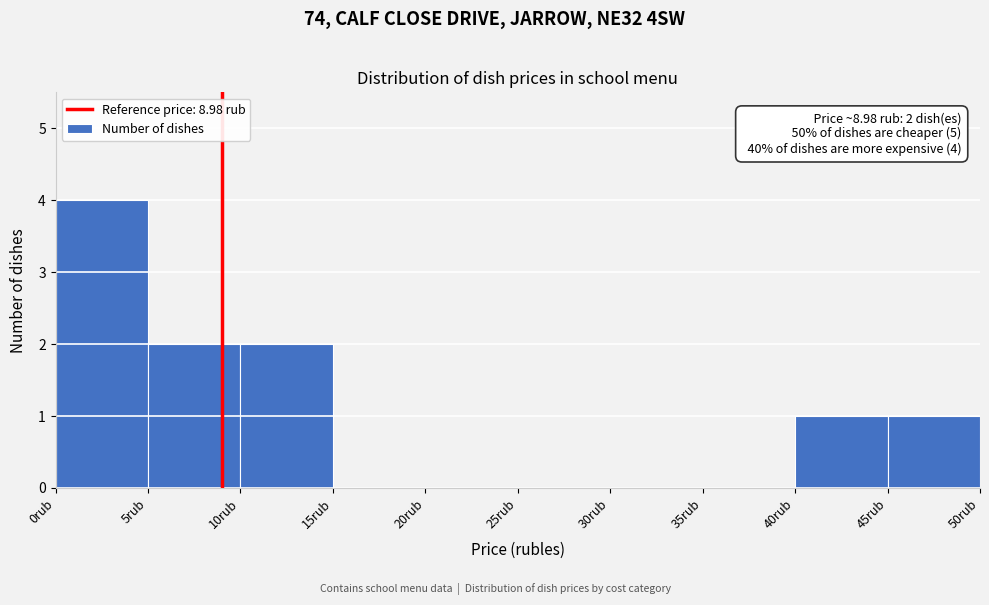

Which range on the x-axis has the tallest bar?

0 to 5